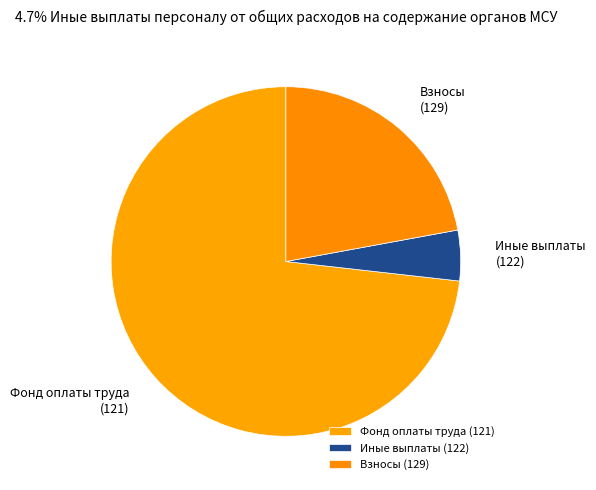

Rank the categories by value from lowest to highest.

Иные выплаты (122), Взносы (129), Фонд оплаты труда (121)